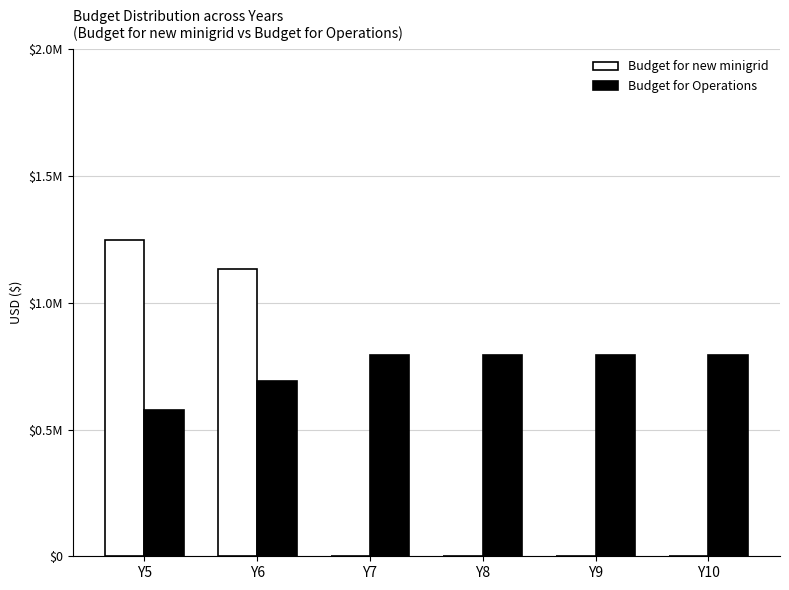

Which category has the lowest value across all series?

Y7